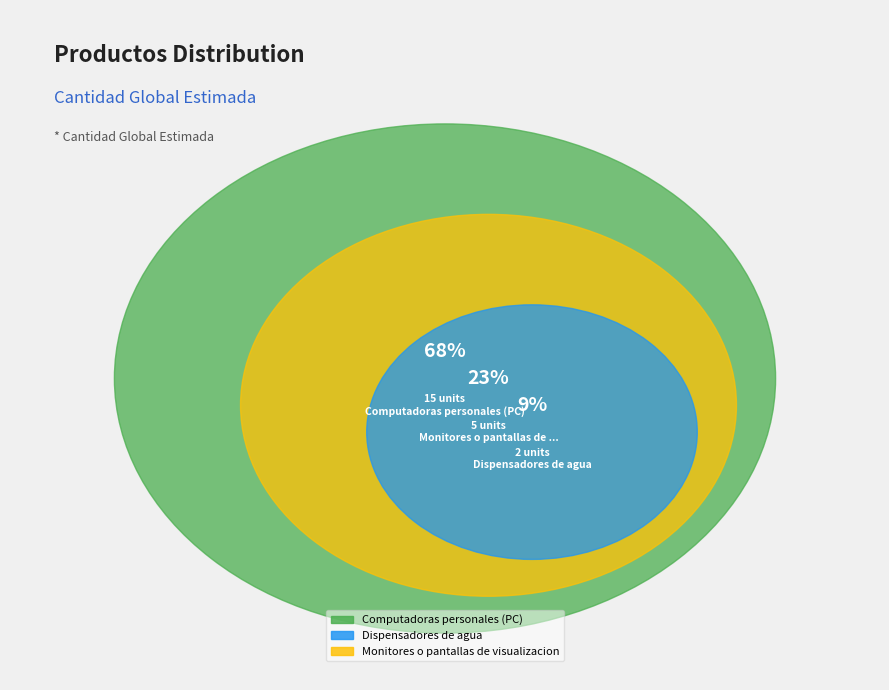

What is the total percentage of Dispensadores de agua and Monitores o pantallas de visualizacion?

31.8%